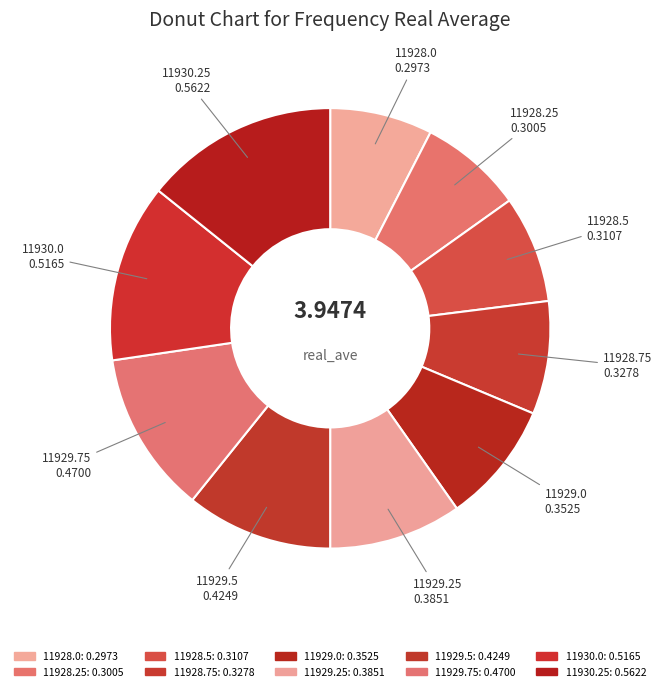

Combined, do 11929.5 and 11929.0 account for over 50%?

No